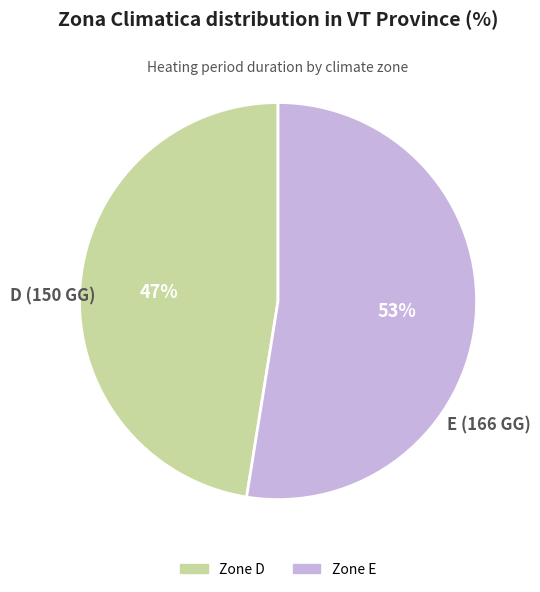

Does any single category account for the majority?

Yes